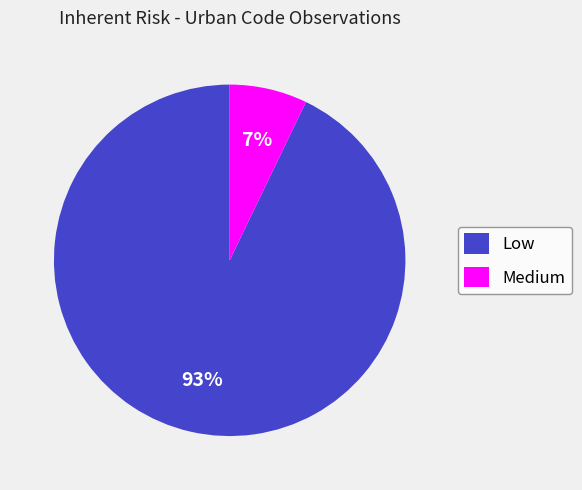

To the nearest percent, what percentage of the pie is Low?

93%